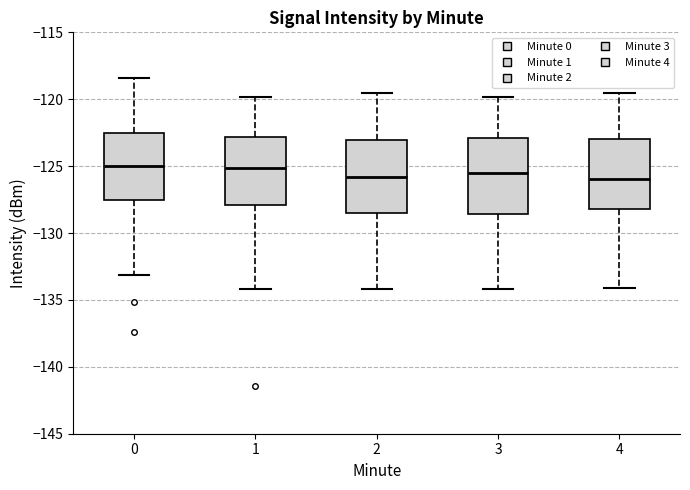

Where does the lower whisker of the box at x = 1 end on the y-axis? The values are not printed on the chart, so give them approximately, as read against the axis.

-134.0